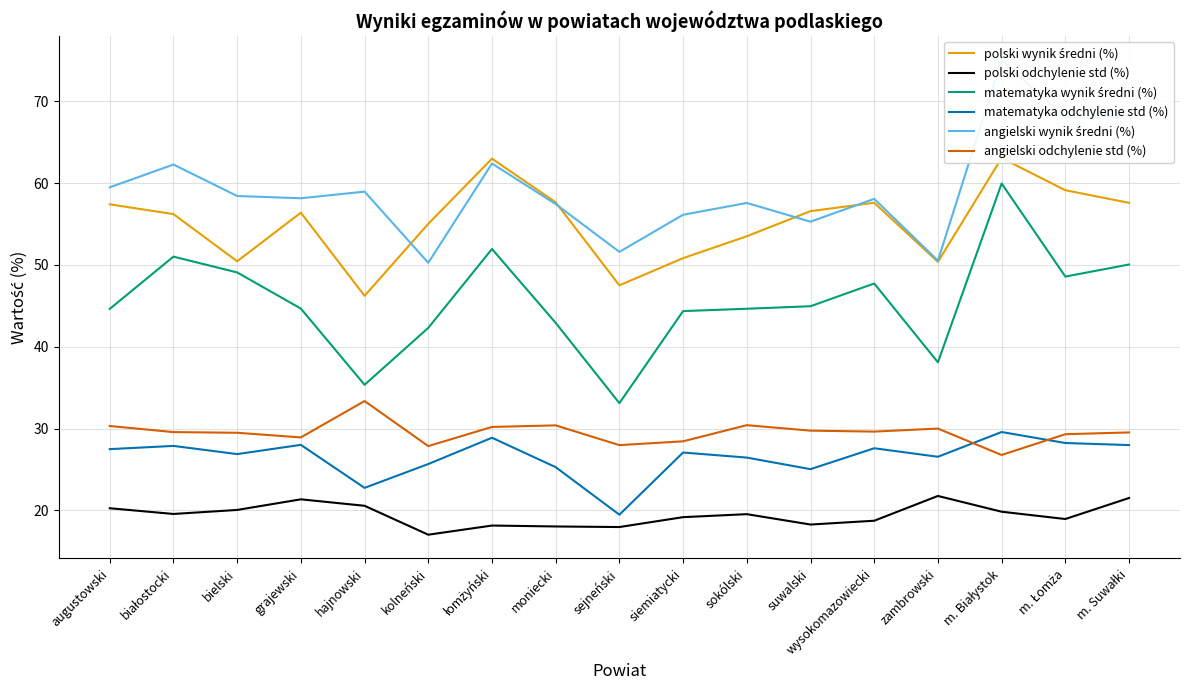

Reading left to right, extract all data points from this chart.

polski wynik średni (%): augustowski=57.4	białostocki=56.2	bielski=50.5	grajewski=56.4	hajnowski=46.2	kolneński=55.0	łomżyński=63.0	moniecki=57.7	sejneński=47.5	siemiatycki=50.8	sokólski=53.5	suwalski=56.6	wysokomazowiecki=57.6	zambrowski=50.4	m. Białystok=63.1	m. Łomża=59.1	m. Suwałki=57.6
polski odchylenie std (%): augustowski=20.3	białostocki=19.6	bielski=20.1	grajewski=21.3	hajnowski=20.6	kolneński=17.0	łomżyński=18.1	moniecki=18.0	sejneński=18.0	siemiatycki=19.2	sokólski=19.5	suwalski=18.3	wysokomazowiecki=18.7	zambrowski=21.8	m. Białystok=19.8	m. Łomża=18.9	m. Suwałki=21.5
matematyka wynik średni (%): augustowski=44.6	białostocki=51.0	bielski=49.1	grajewski=44.7	hajnowski=35.4	kolneński=42.3	łomżyński=52.0	moniecki=42.9	sejneński=33.1	siemiatycki=44.4	sokólski=44.6	suwalski=45.0	wysokomazowiecki=47.7	zambrowski=38.1	m. Białystok=60.0	m. Łomża=48.6	m. Suwałki=50.1
matematyka odchylenie std (%): augustowski=27.5	białostocki=27.9	bielski=26.9	grajewski=28.0	hajnowski=22.7	kolneński=25.7	łomżyński=28.9	moniecki=25.3	sejneński=19.5	siemiatycki=27.1	sokólski=26.5	suwalski=25.0	wysokomazowiecki=27.6	zambrowski=26.6	m. Białystok=29.6	m. Łomża=28.2	m. Suwałki=28.0
angielski wynik średni (%): augustowski=59.5	białostocki=62.3	bielski=58.4	grajewski=58.2	hajnowski=59.0	kolneński=50.3	łomżyński=62.4	moniecki=57.4	sejneński=51.6	siemiatycki=56.1	sokólski=57.6	suwalski=55.3	wysokomazowiecki=58.1	zambrowski=50.5	m. Białystok=75.1	m. Łomża=68.0	m. Suwałki=68.2
angielski odchylenie std (%): augustowski=30.3	białostocki=29.6	bielski=29.5	grajewski=28.9	hajnowski=33.4	kolneński=27.9	łomżyński=30.2	moniecki=30.4	sejneński=28.0	siemiatycki=28.4	sokólski=30.4	suwalski=29.7	wysokomazowiecki=29.6	zambrowski=30.0	m. Białystok=26.8	m. Łomża=29.3	m. Suwałki=29.5